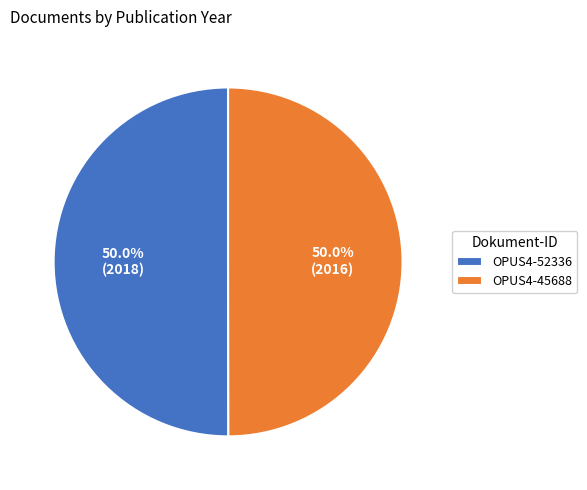

What portion of the pie excludes OPUS4-52336?

50.0%